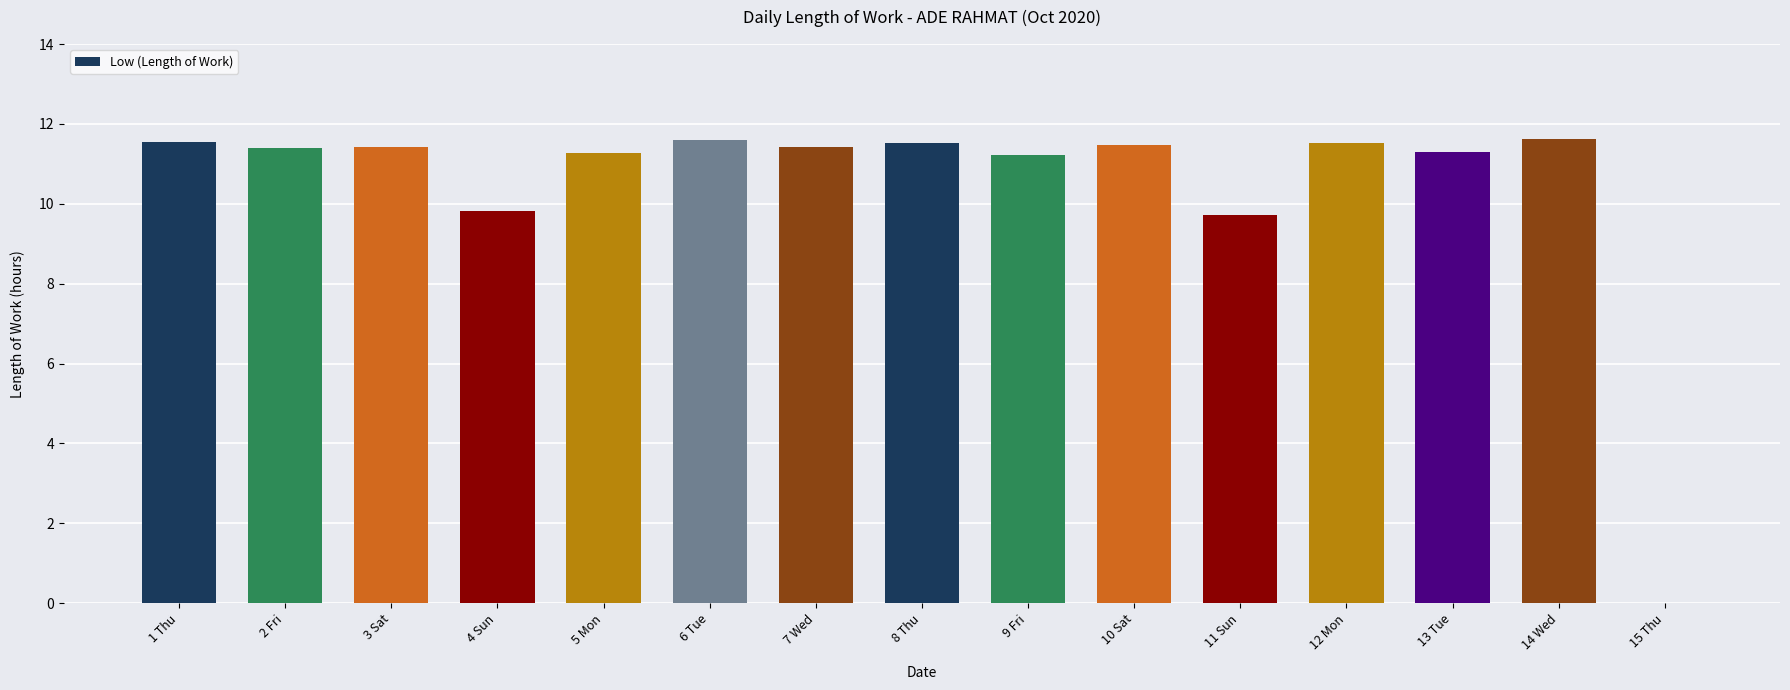

What is the sum of the values at 9 Fri and 1 Thu?

22.8